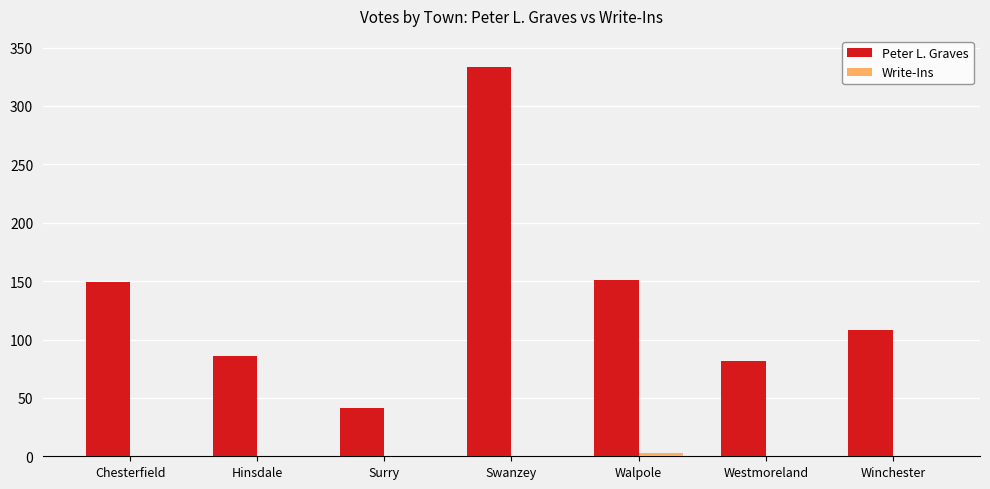

Between Surry and Westmoreland, which series saw the biggest shift?

Peter L. Graves